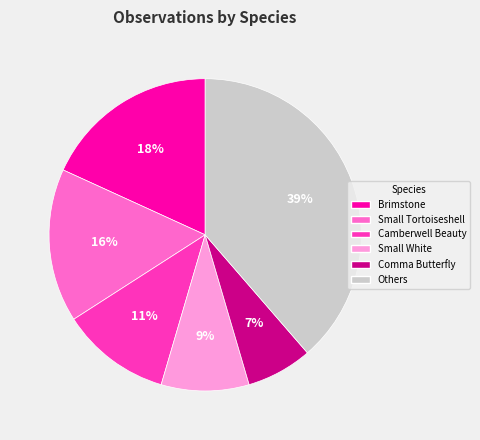

To the nearest percent, what is the average slice percentage?

17%